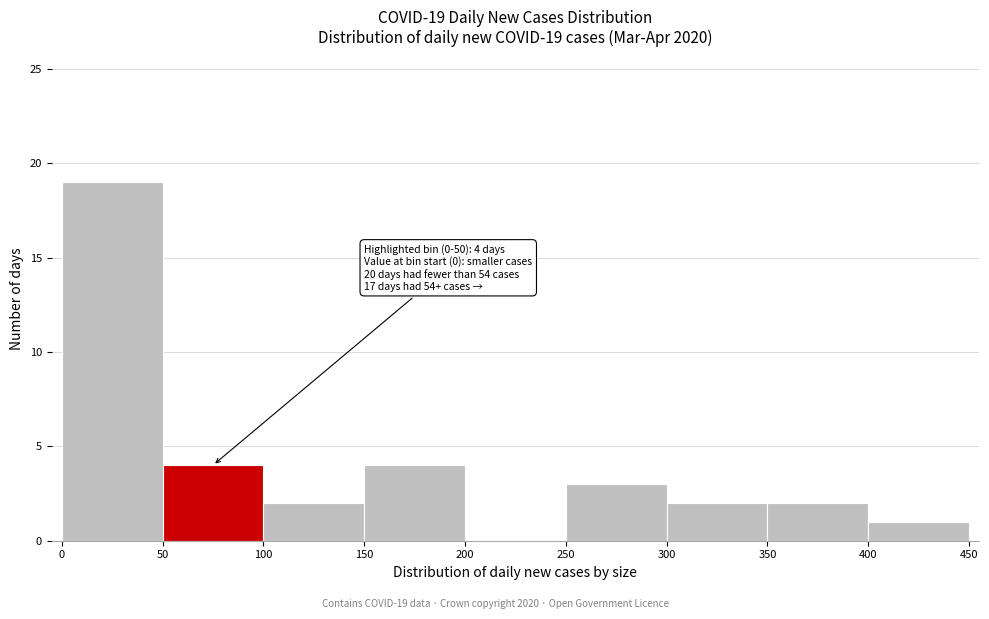

Which range on the x-axis has the tallest bar?

0 to 50